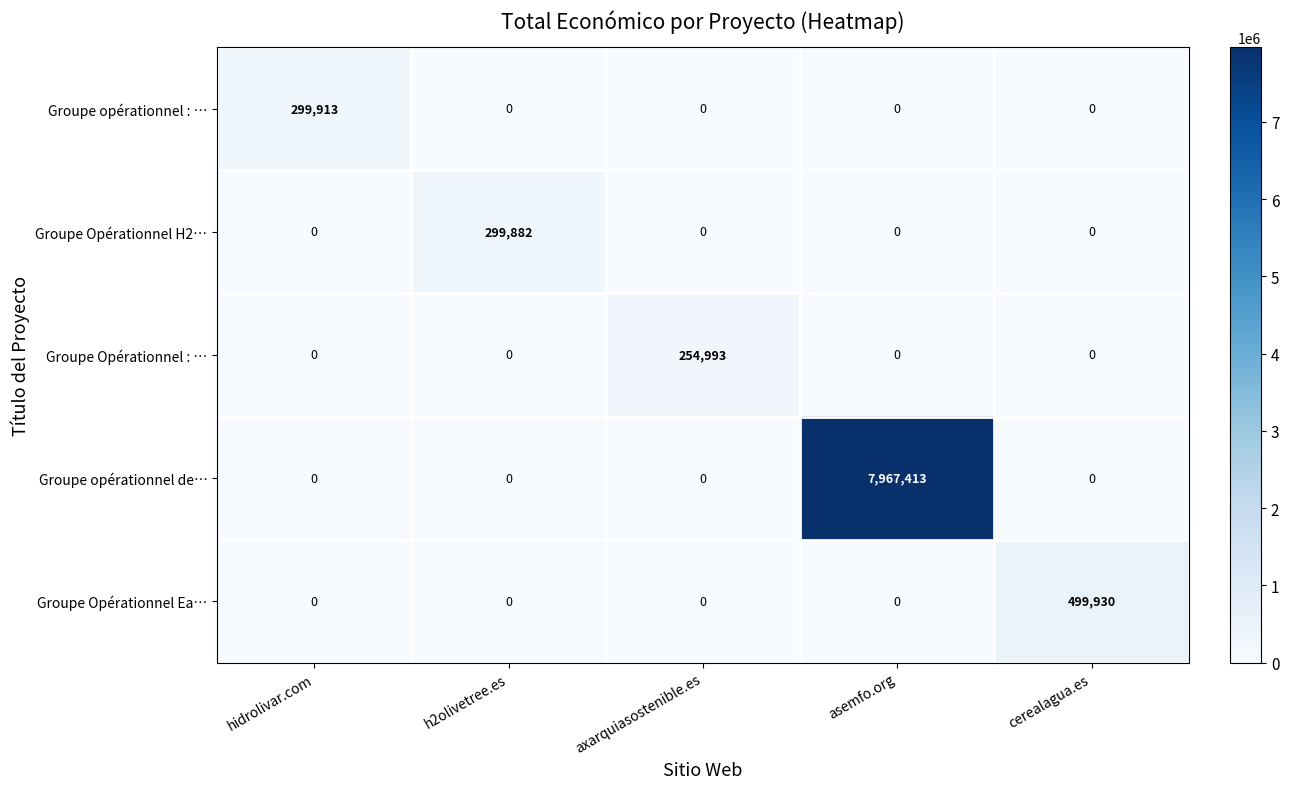

Which series has the widest spread of values?

Groupe opérationnel de…